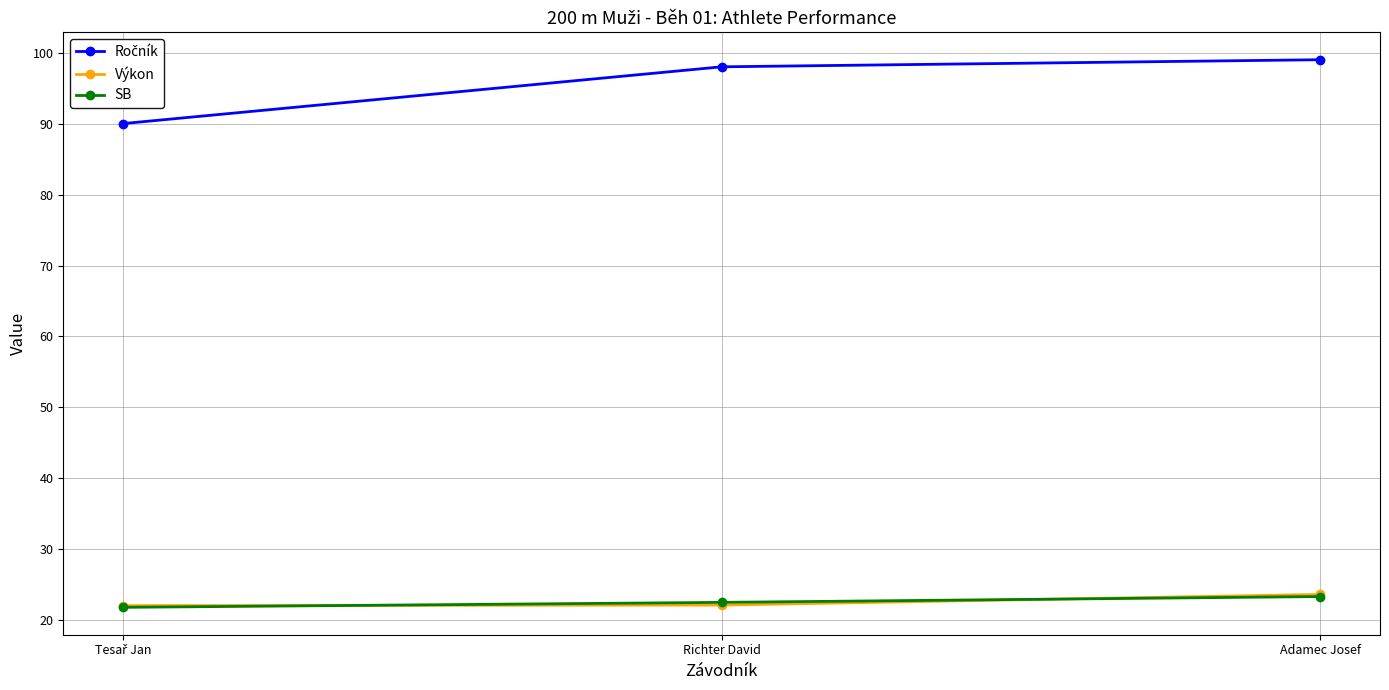

What is the label of the 2nd point from the right?

Richter David